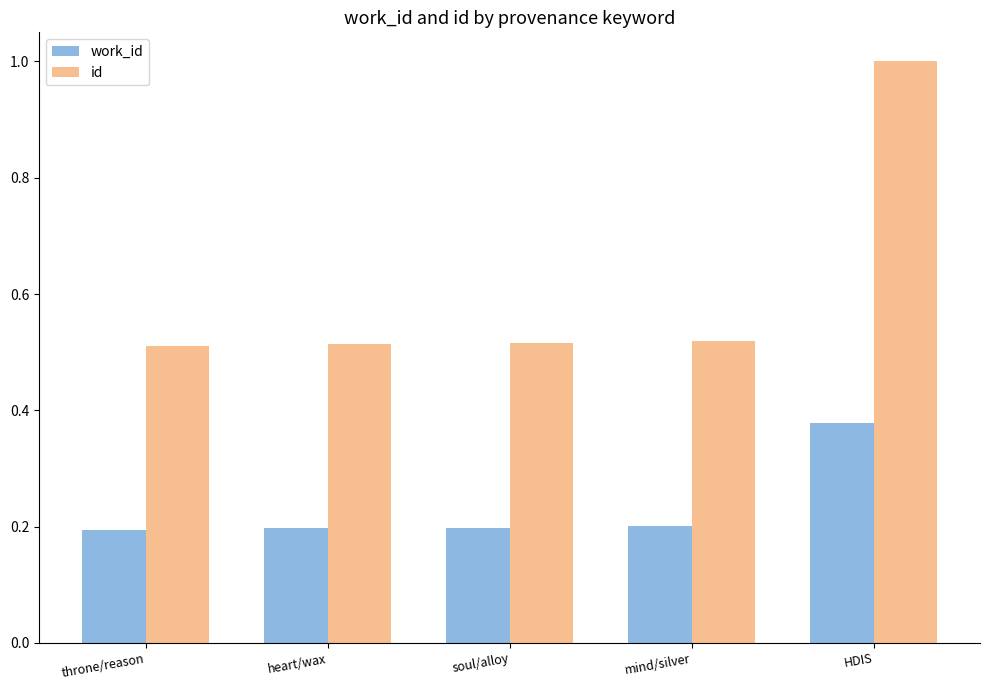

Which series has the widest spread of values?

id